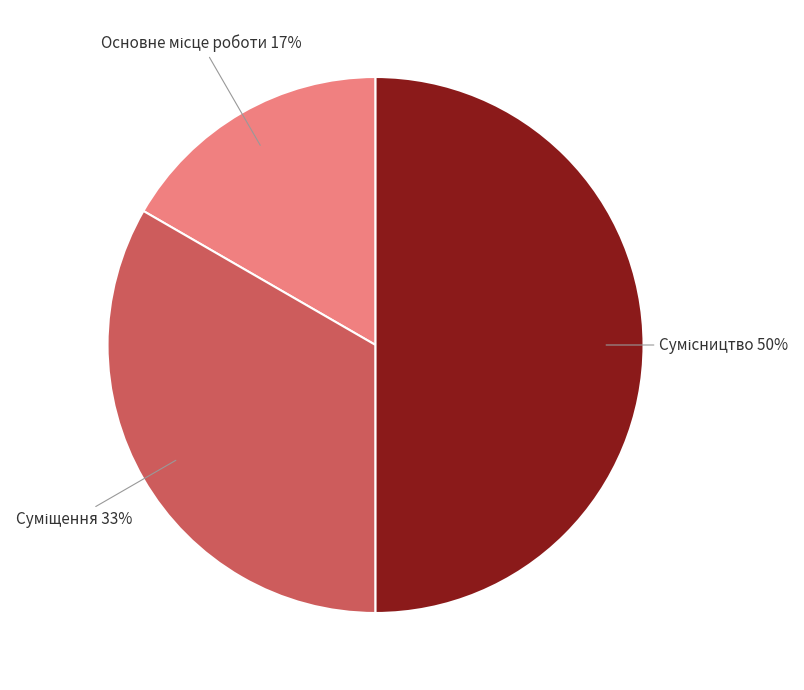

How many segments does this pie chart have?

3